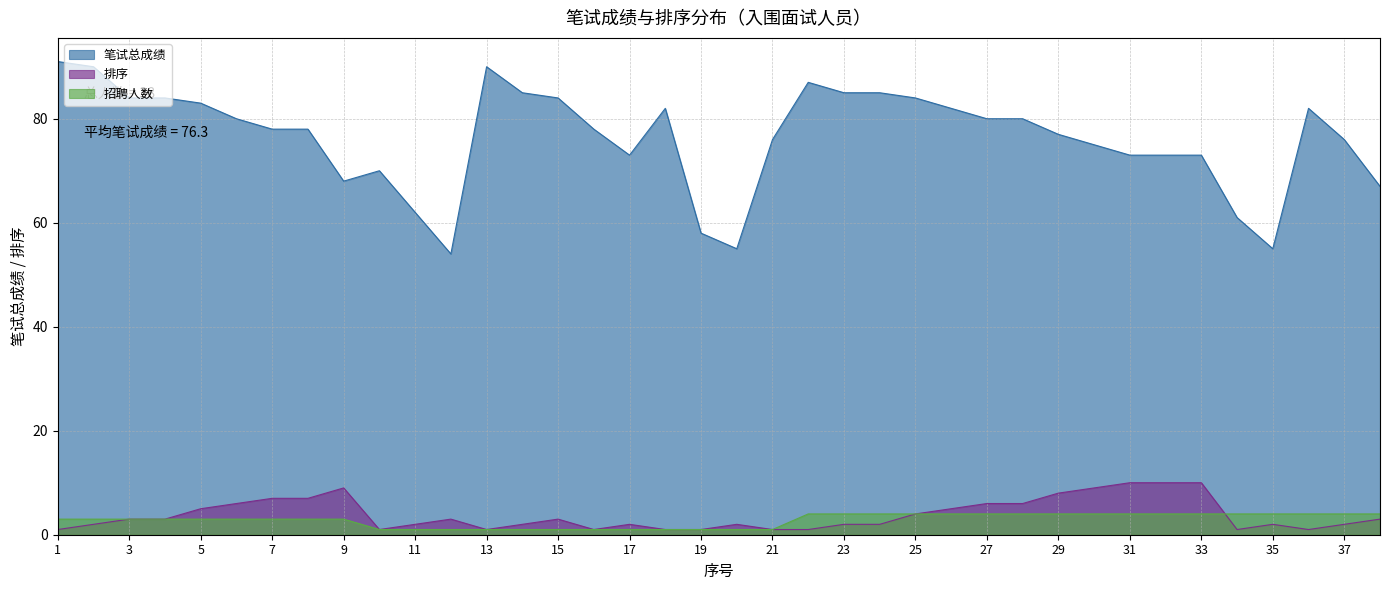

What is the spread (max minus min) of values at 31?

69